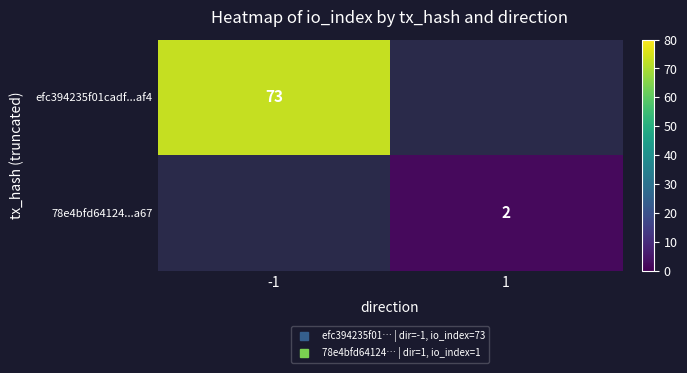

What is the highest value of the efc394235f01cadf...af4 series?

73.0